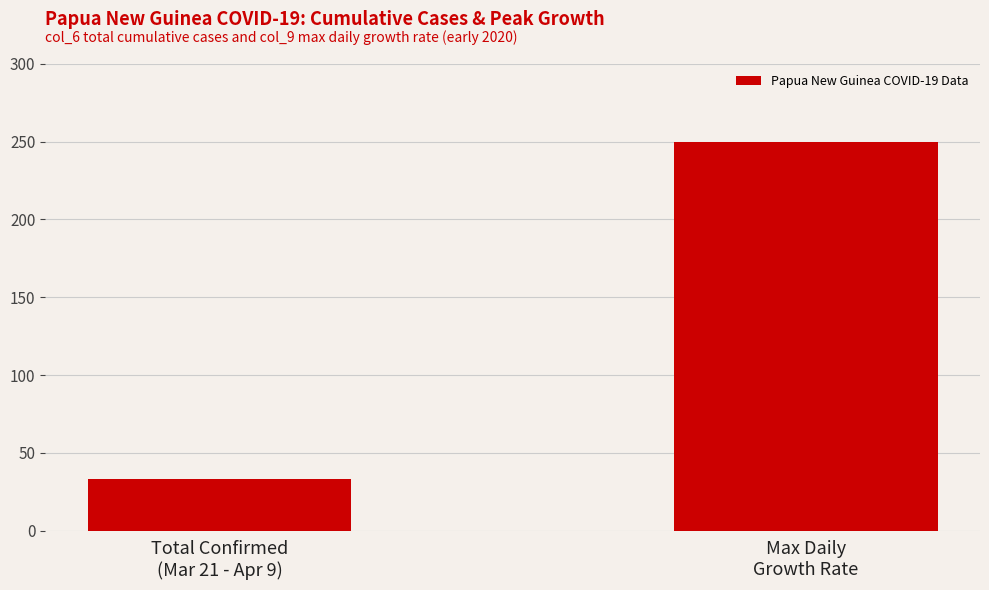

What is the label of the 2nd bar from the right?

Total Confirmed
(Mar 21 - Apr 9)